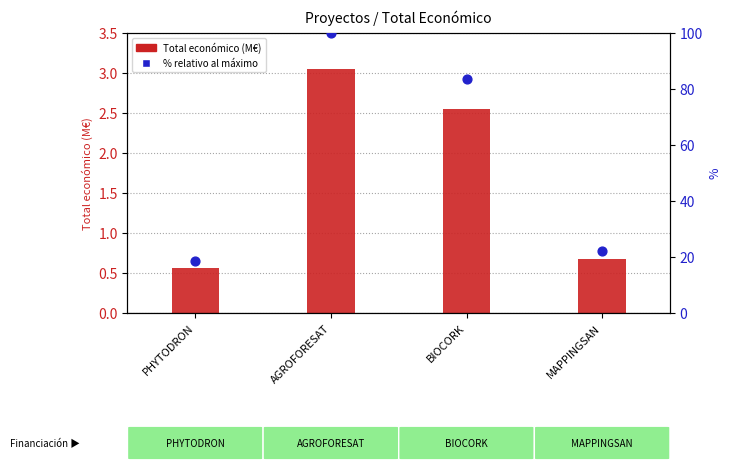

At which category is the sum across all series the highest?

AGROFORESAT